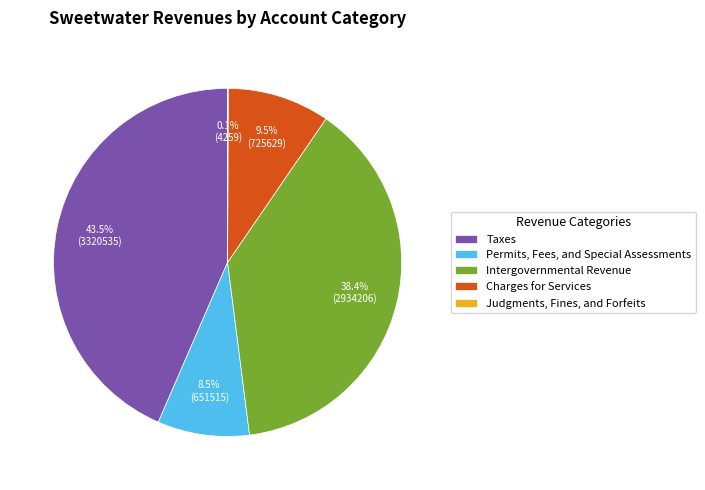

Does Charges for Services represent more than half of the total?

No